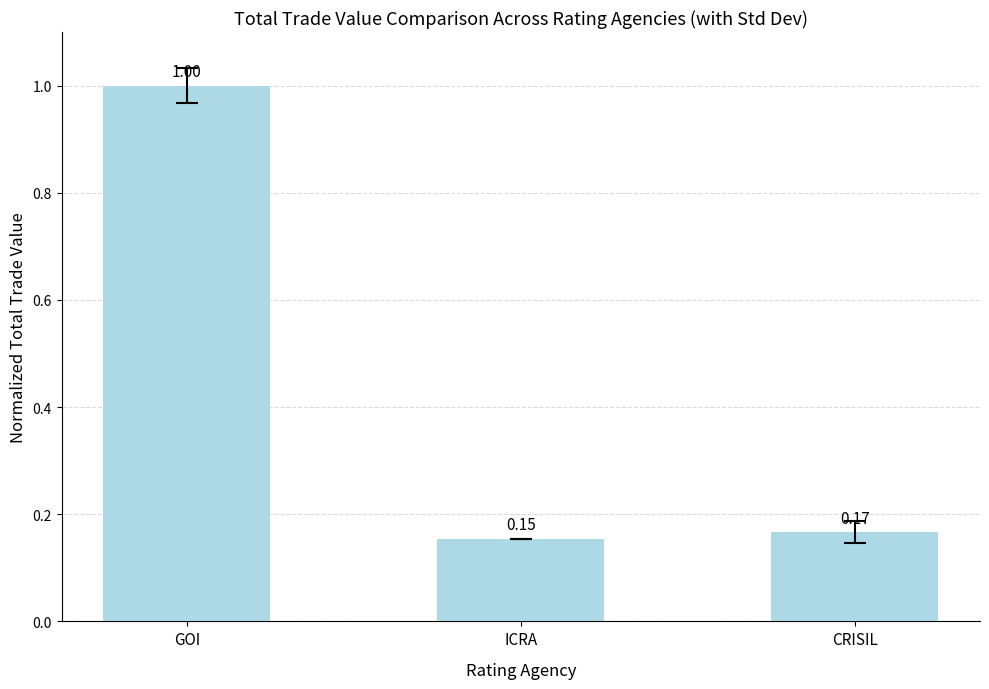

Which has a higher value, CRISIL or ICRA?

CRISIL